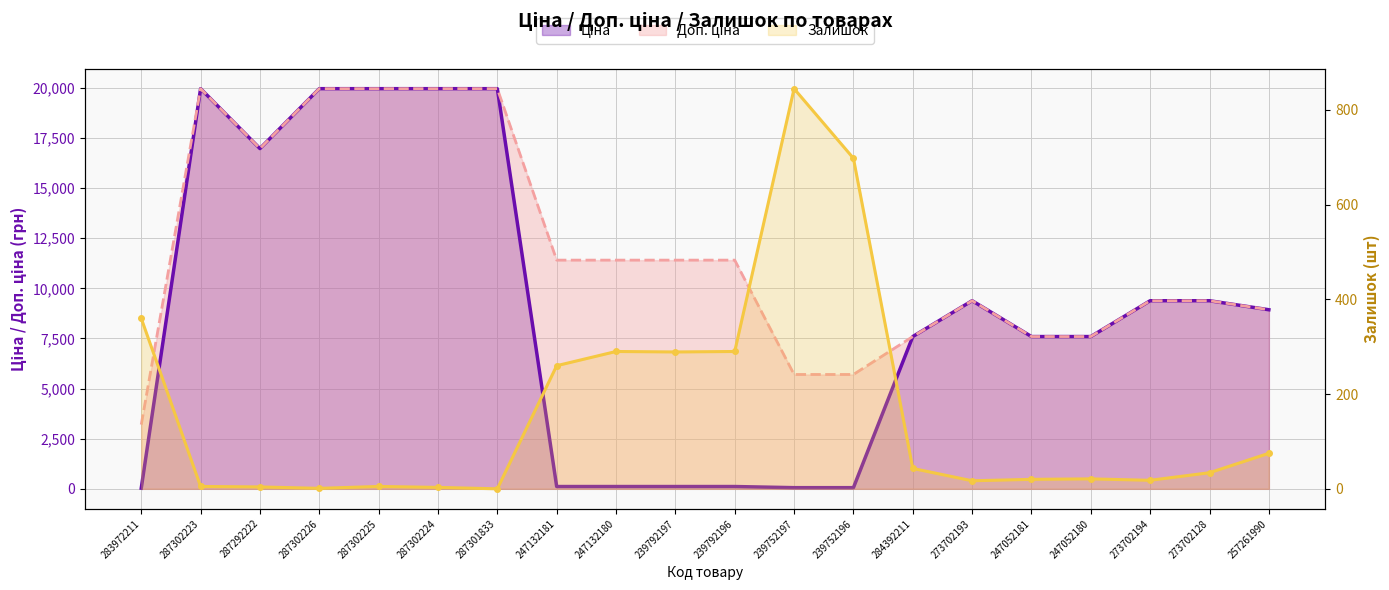

What are all the series names shown in the legend?

Ціна, Доп. ціна, Залишок